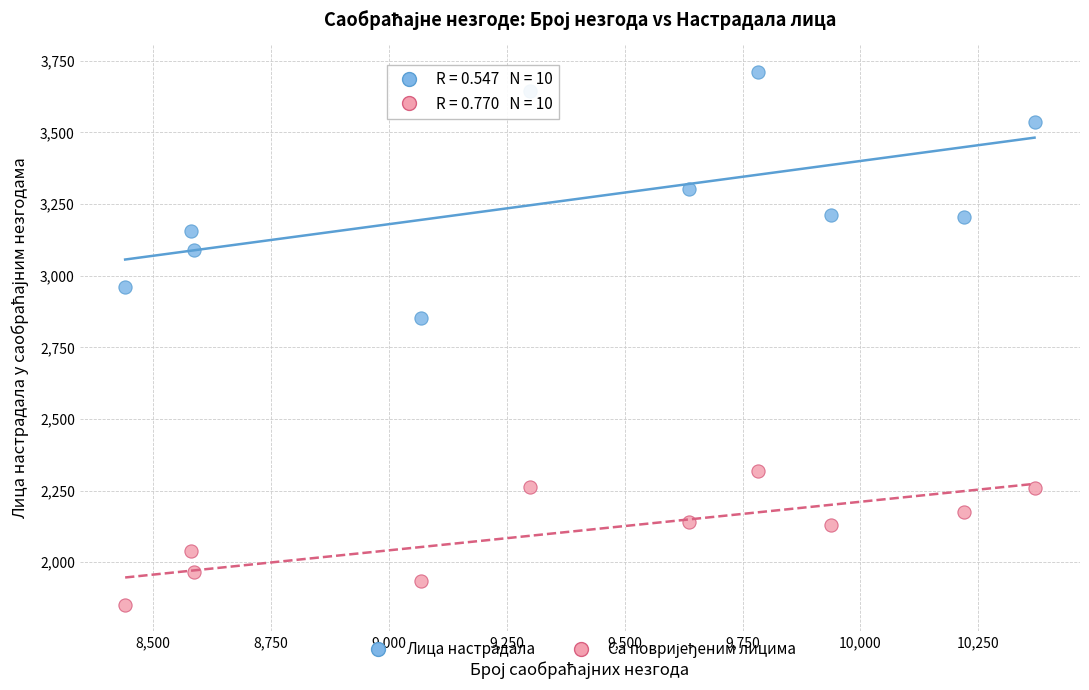

Across all series, what Y value is closest to 2781?

2854